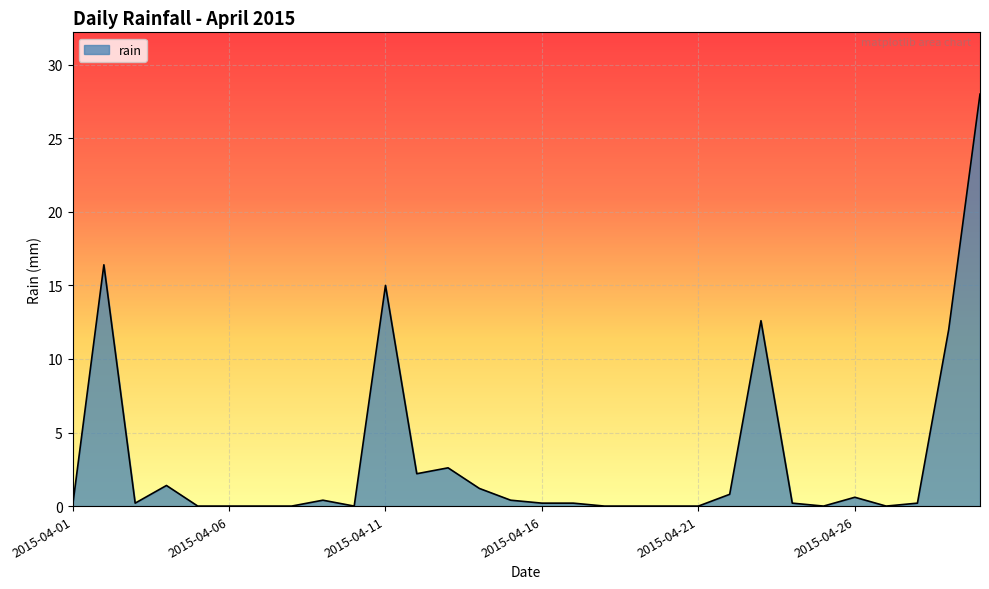

What is the difference between the maximum and minimum values?

28.0